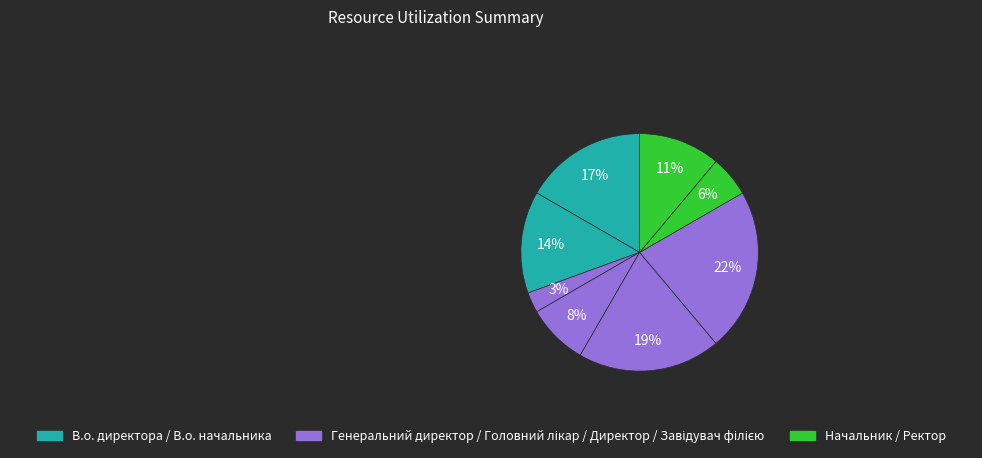

Which slice is the largest?

Завідувач філією